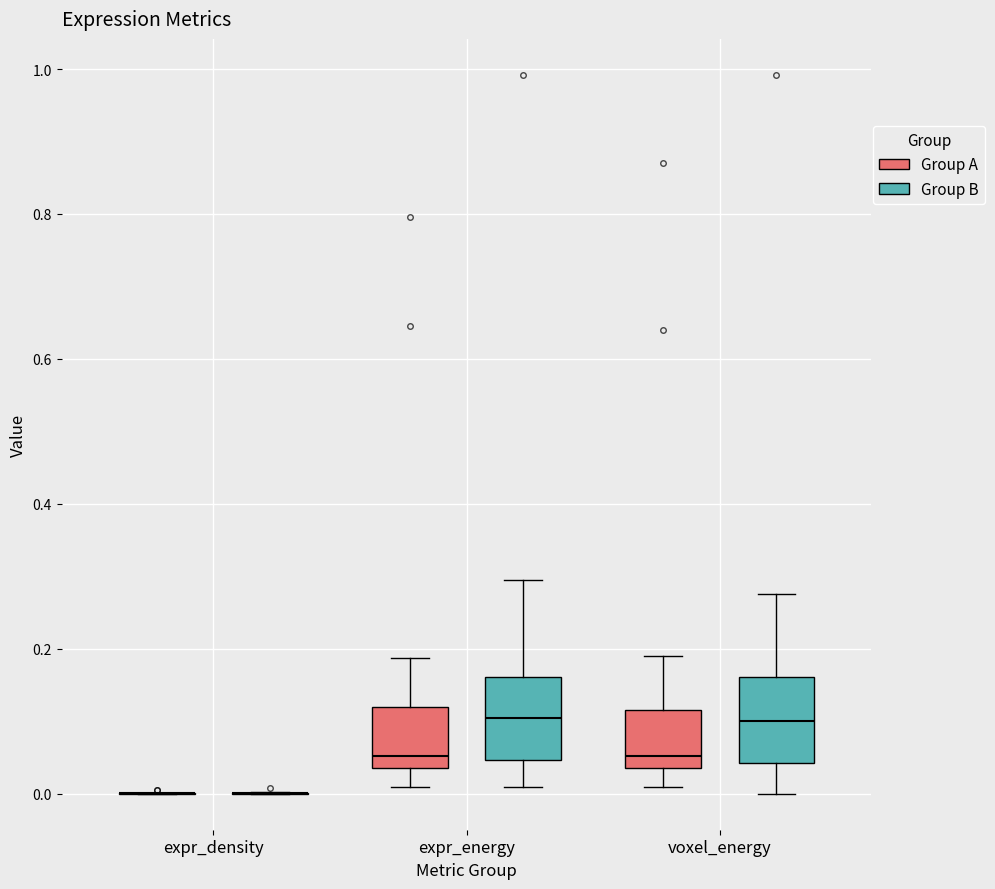

Reading left to right, read every box against the y-axis: the position of its median line, the range the box covers, and the ends of its whiskers. The values are not printed on the chart, so give them approximately, as read against the axis.

expr_density (Group A): box collapsed to a line at 0.00, whiskers 0.00 to 0.00
expr_density (Group B): box collapsed to a line at 0.00, whiskers 0.00 to 0.00
expr_energy (Group A): median 0.06, box 0.04 to 0.12, whiskers 0.00 to 0.18
expr_energy (Group B): median 0.10, box 0.04 to 0.16, whiskers 0.00 to 0.30
voxel_energy (Group A): median 0.06, box 0.04 to 0.12, whiskers 0.00 to 0.20
voxel_energy (Group B): median 0.10, box 0.04 to 0.16, whiskers 0.00 to 0.28